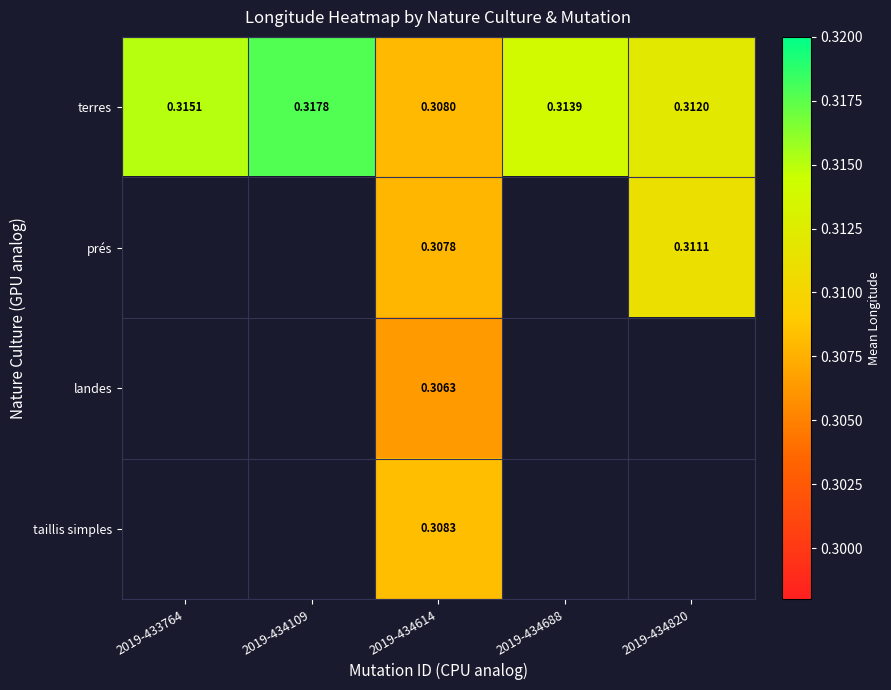

What is the greatest value displayed?

0.3